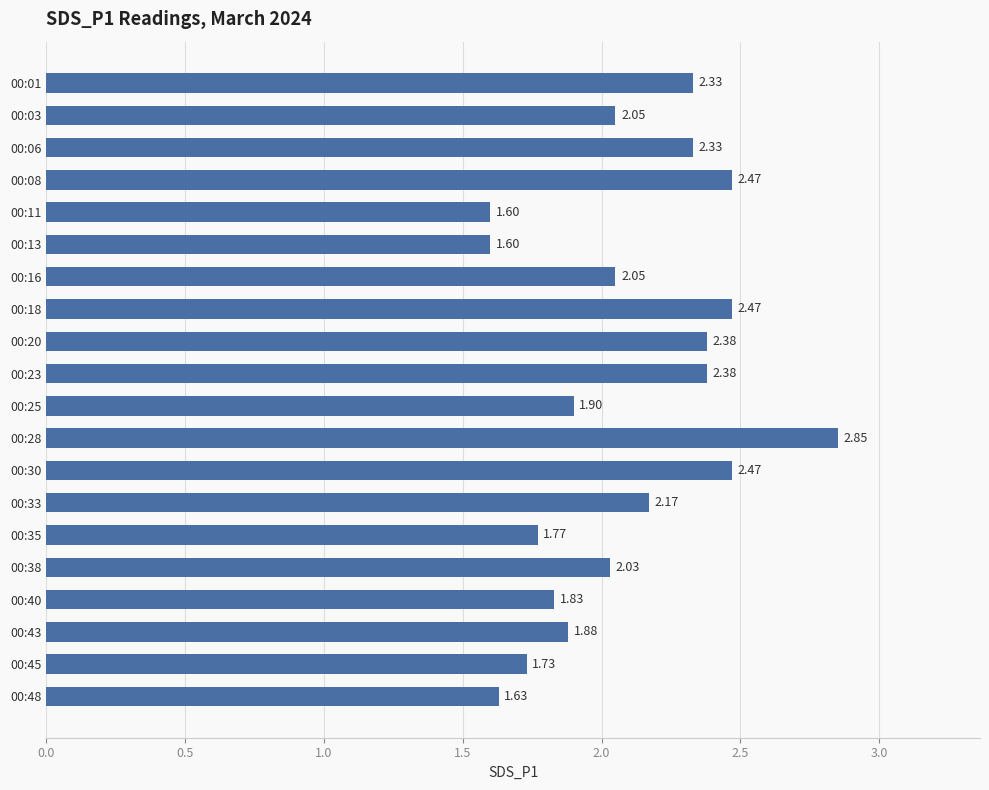

At which label is the value closest to 2?

00:38